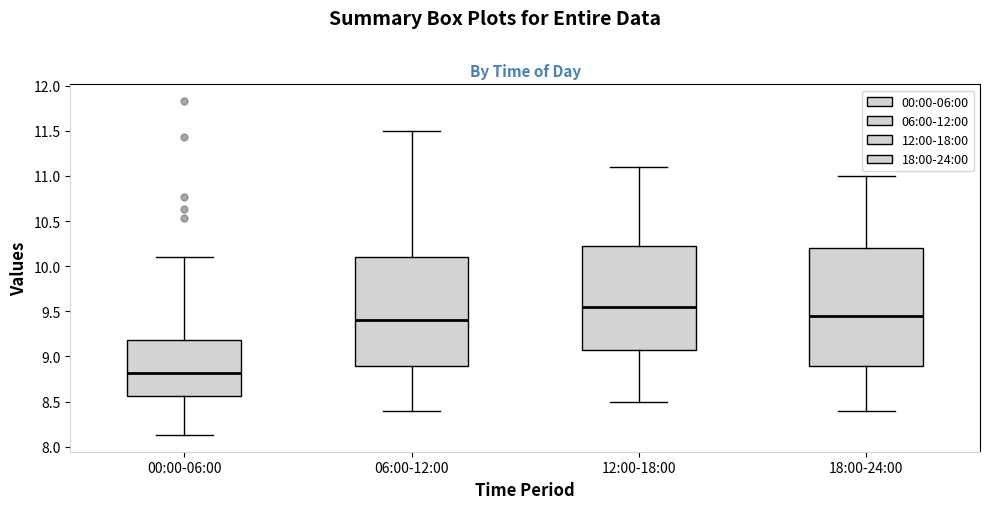

Which box is the tallest, from its lower edge to its upper edge?

18:00-24:00